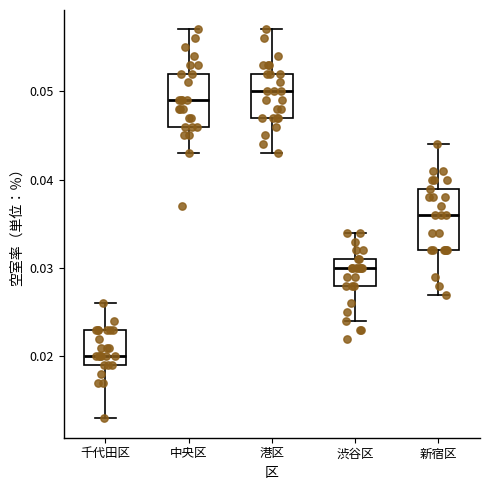

Where is the lower edge of the box for 千代田区 on the y-axis? The values are not printed on the chart, so give them approximately, as read against the axis.

0.019